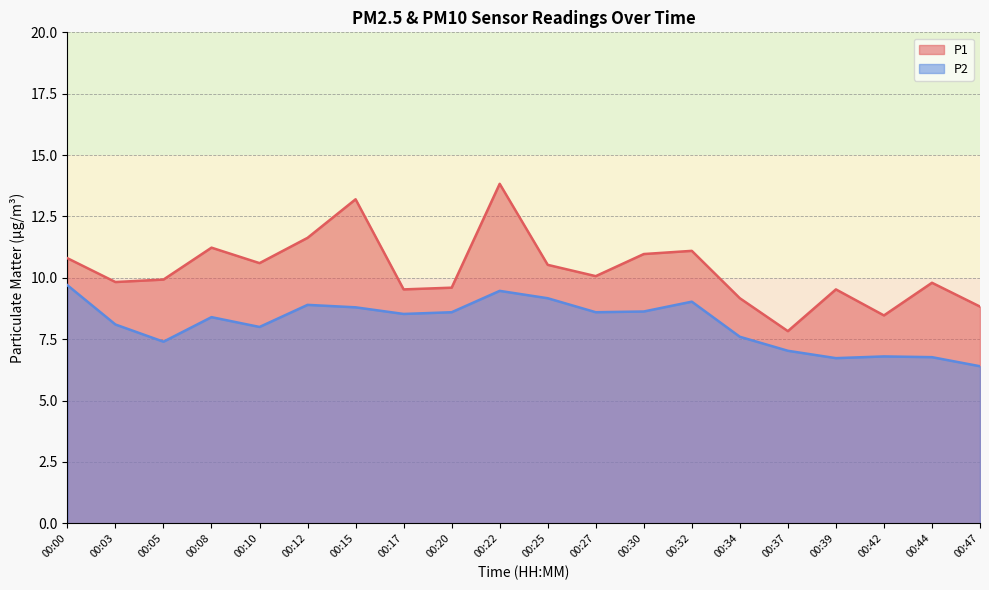

Which category has the highest value in the P1 series?

00:22